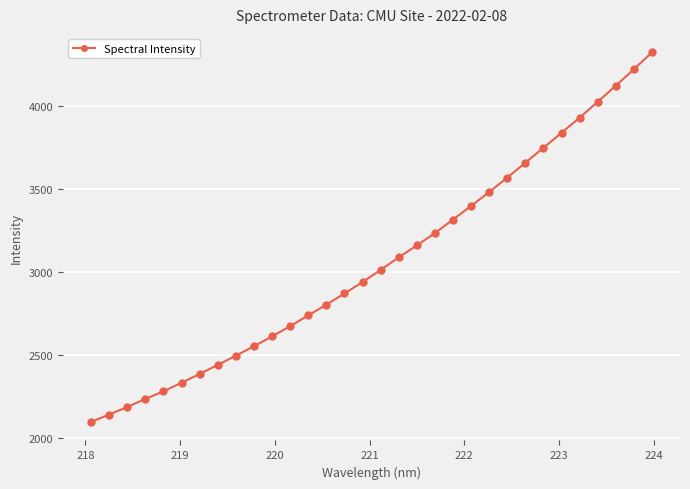

What is the minimum value shown in the chart?

2094.9